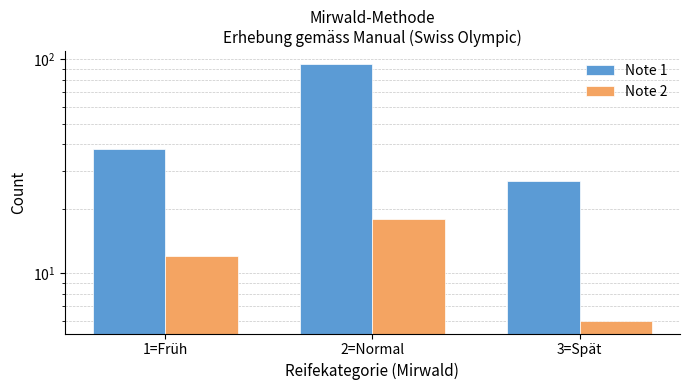

The Note 1 series shows 95 at 2=Normal. True or false?

True